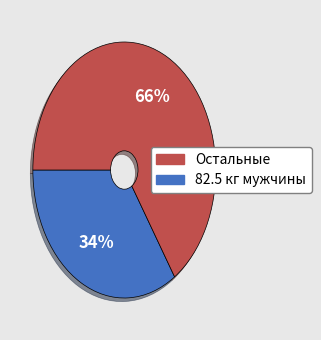

Is there a majority slice in this chart?

Yes